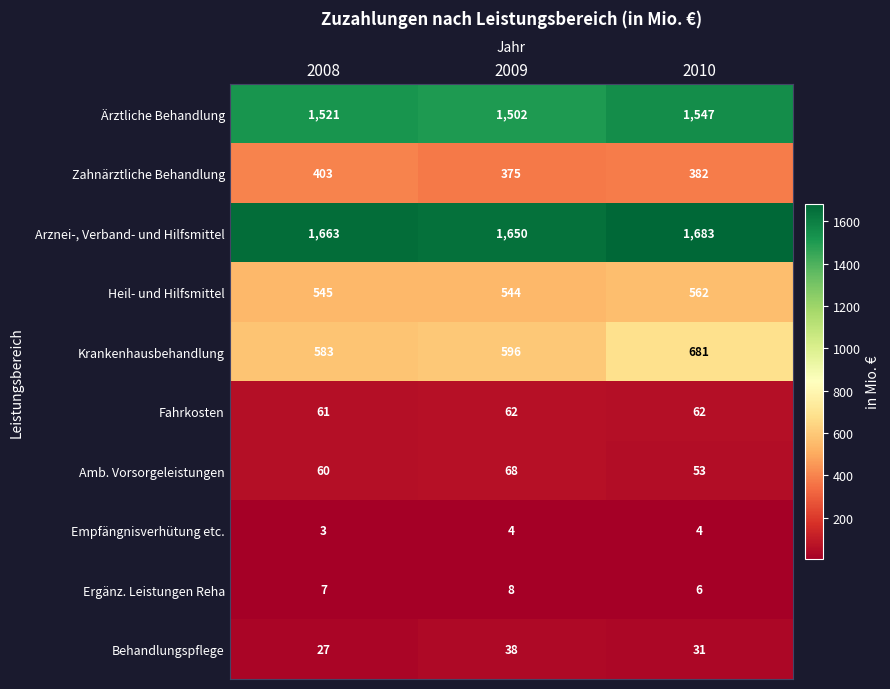

What is the sum of all Fahrkosten values?

185